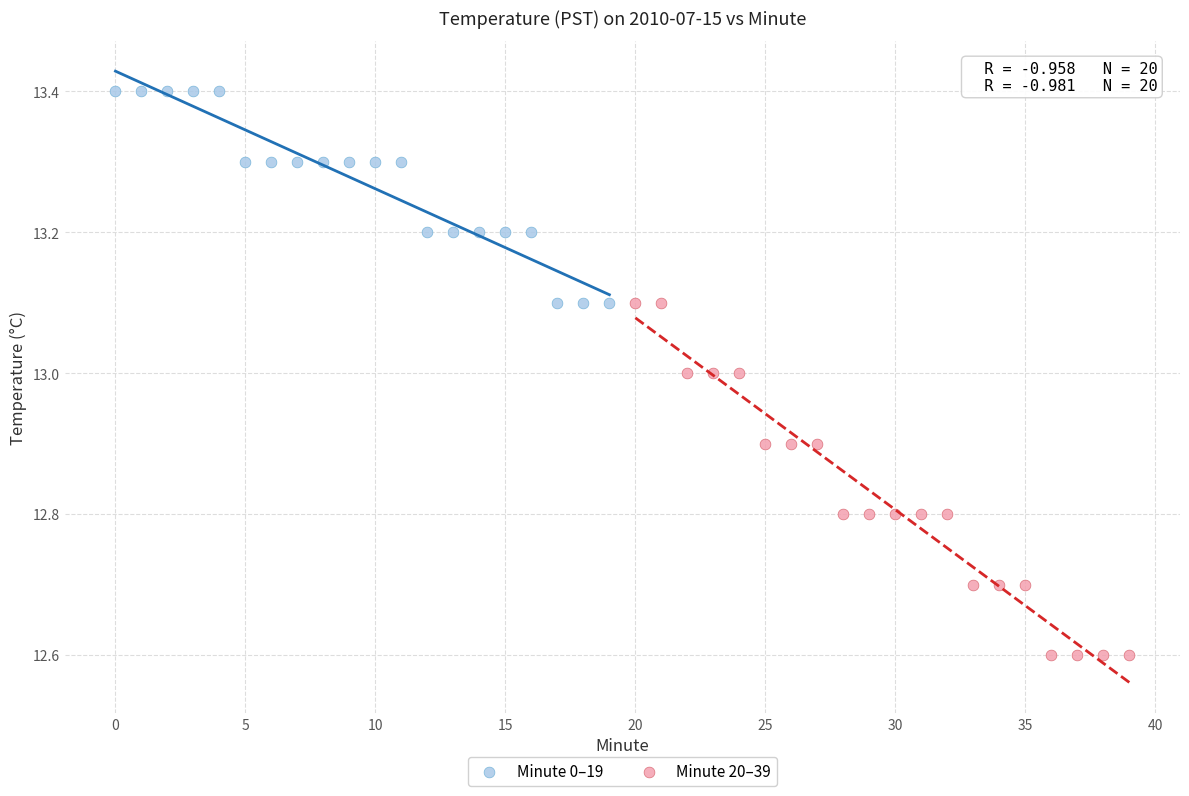

Which series contains the highest Y value?

Minute 0–19